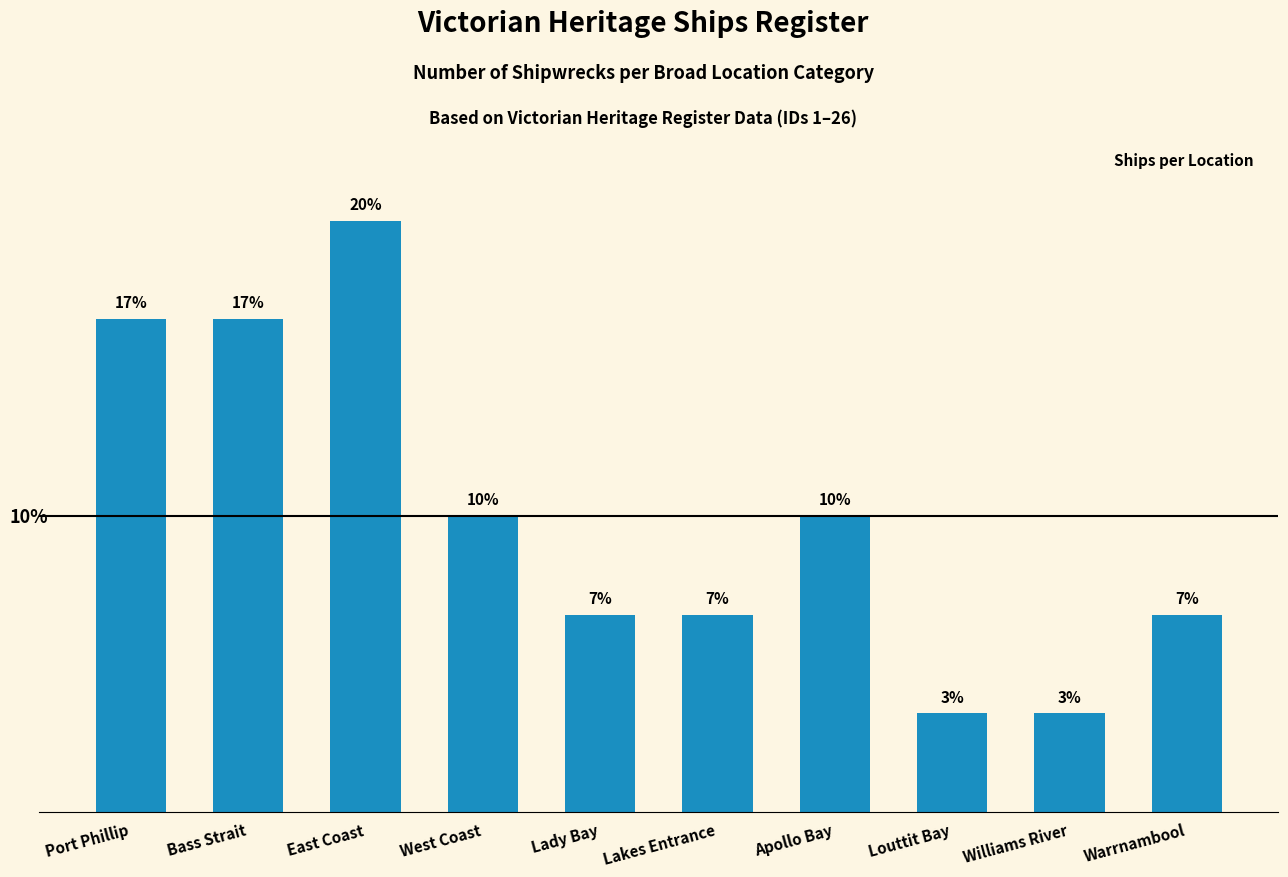

What is the average value?

10.0